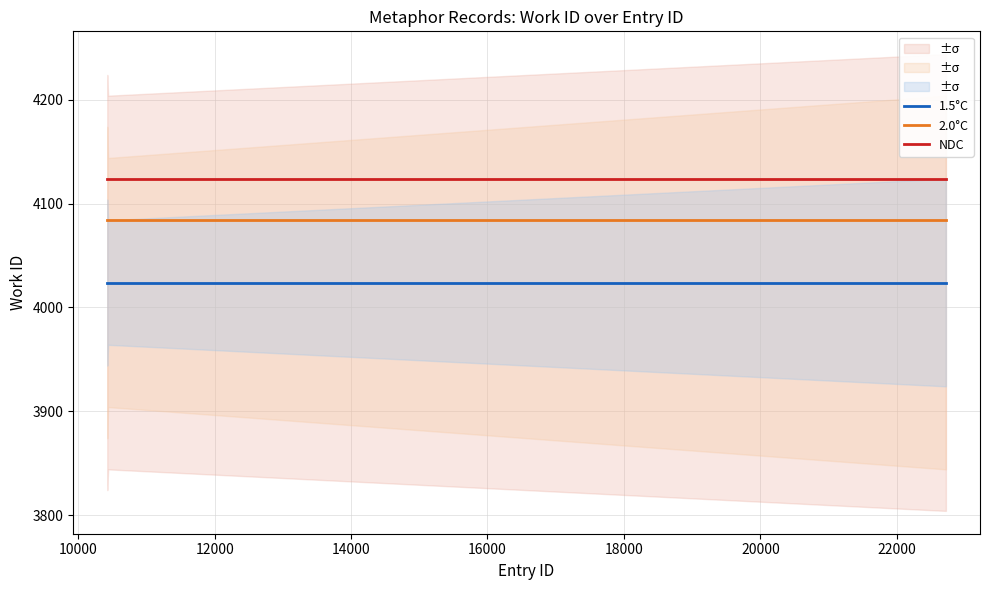

Does the chart have visible grid lines?

Yes